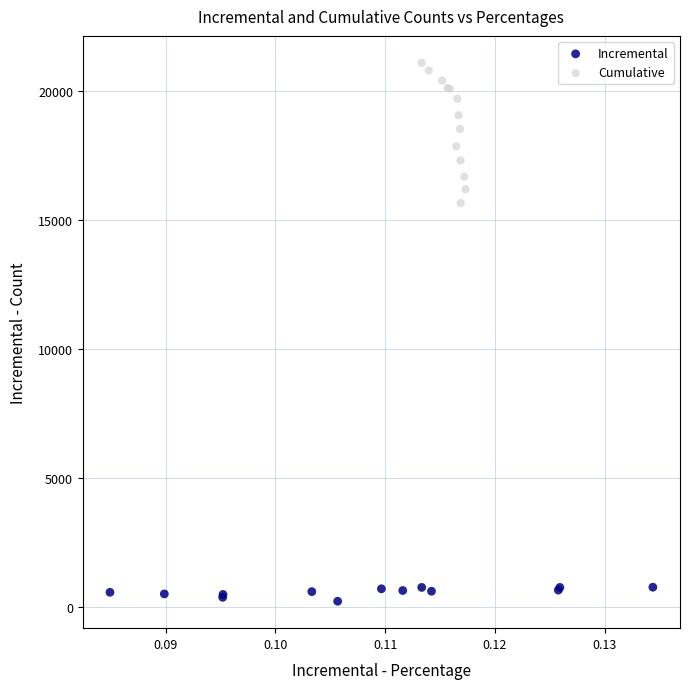

Which series has the widest spread of Y values?

Cumulative